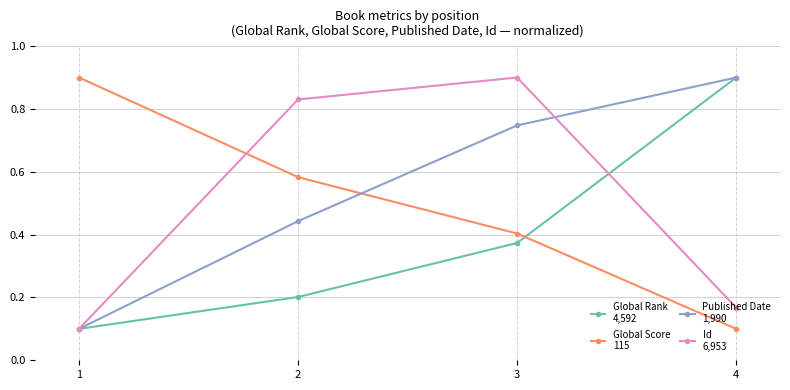

At which category is the sum across all series the highest?

3